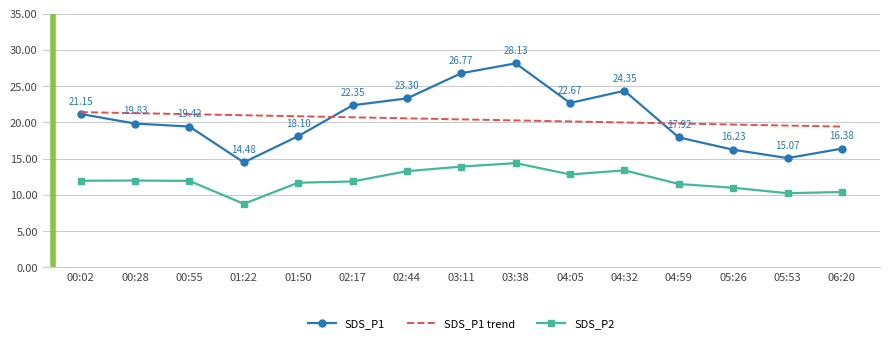

Which category has the lowest value in the SDS_P1 series?

01:22